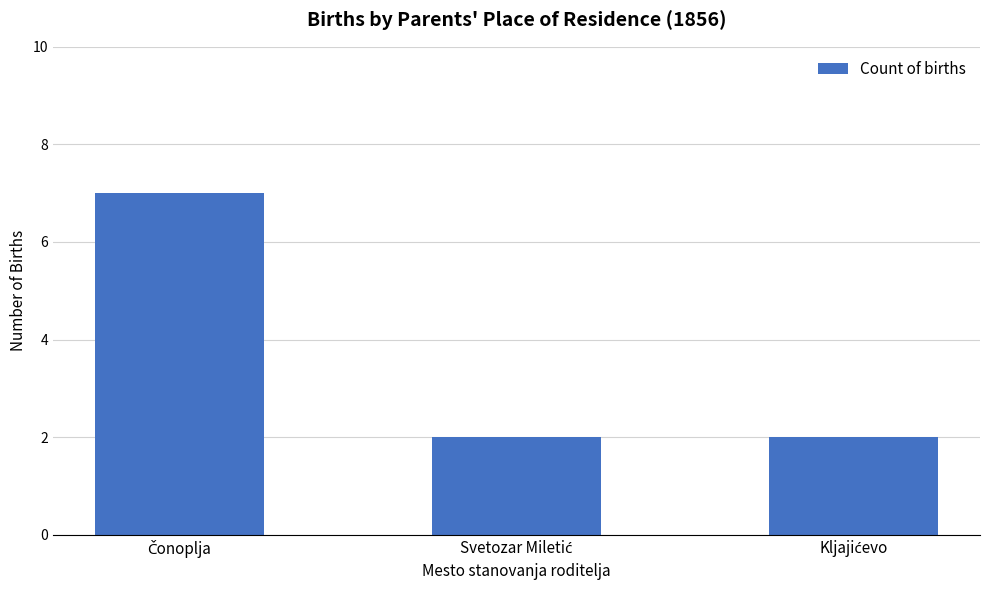

What is the greatest value displayed?

7